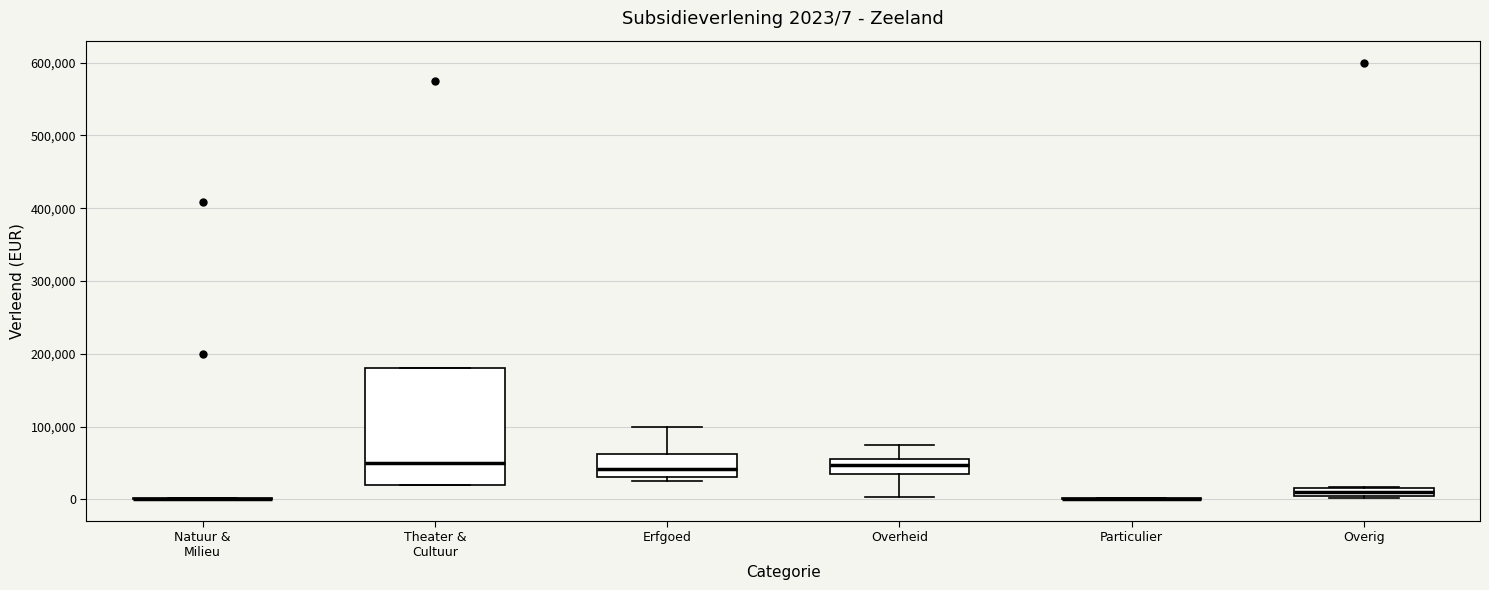

Which box is the tallest, from its lower edge to its upper edge?

Theater & Cultuur